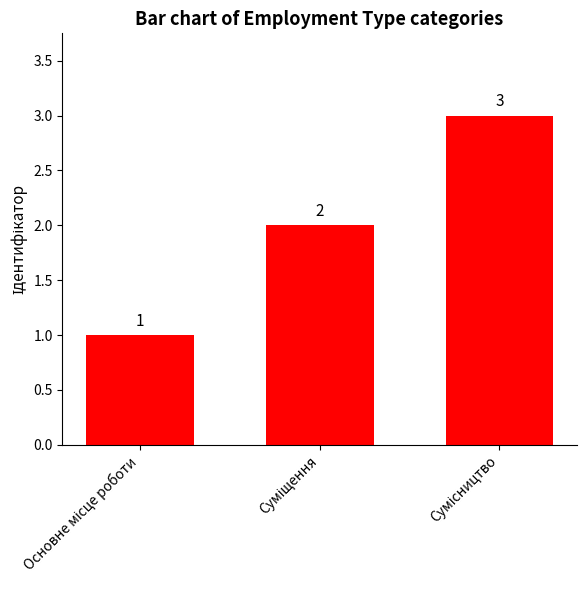

What is the average value?

2